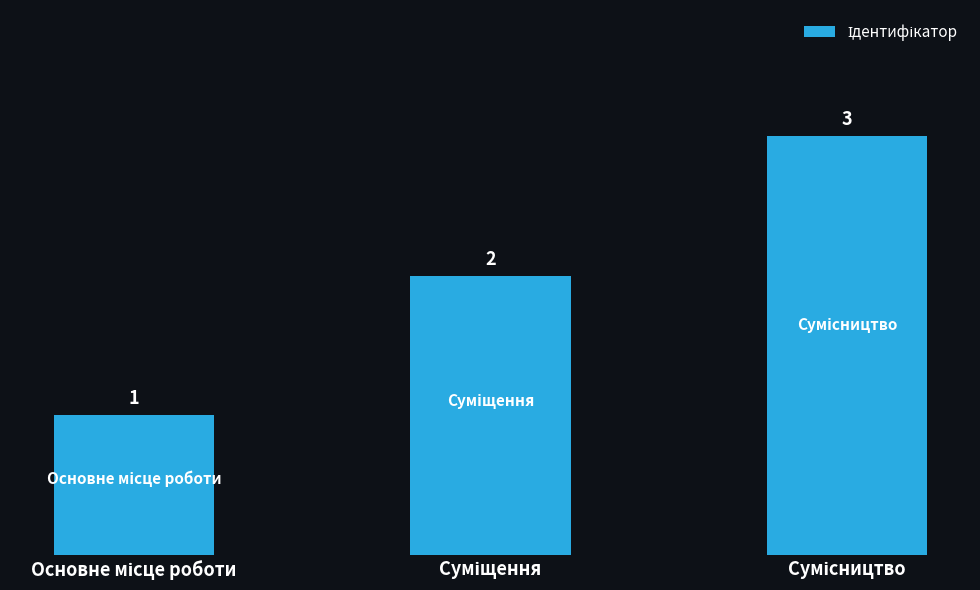

What is the sum of all values?

6